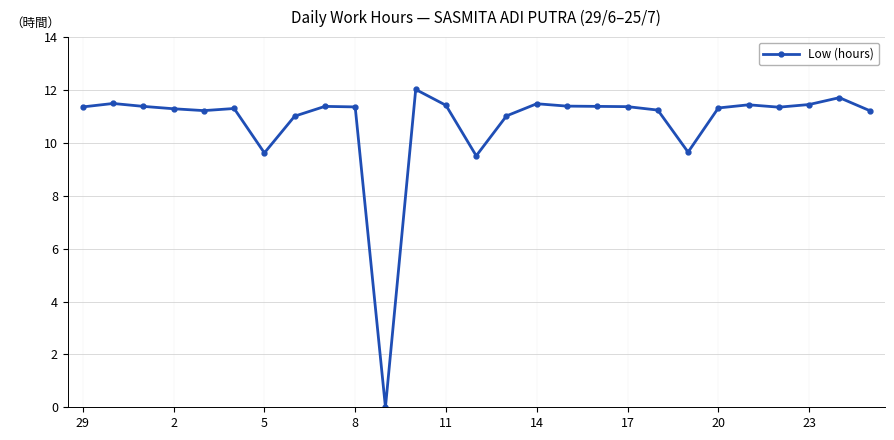

What is the difference between the maximum and minimum values?

12.0